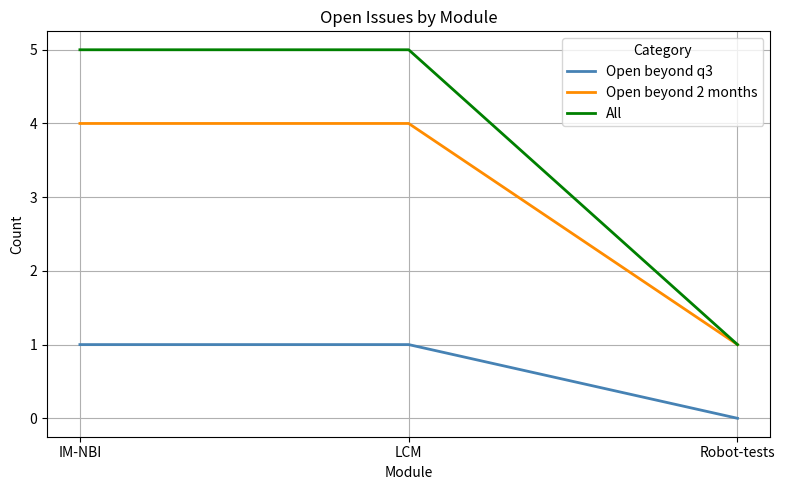

What is the total value across all series at LCM?

10